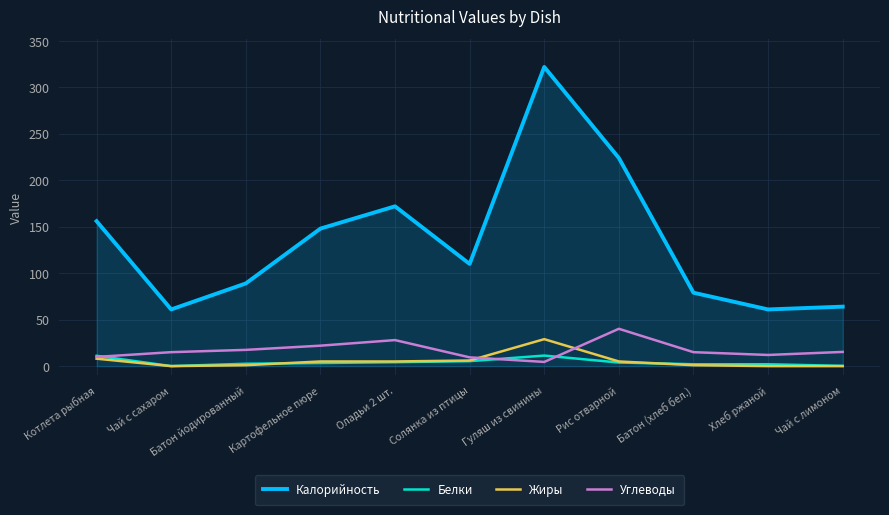

True or false: Калорийность and Белки cross at least once.

False